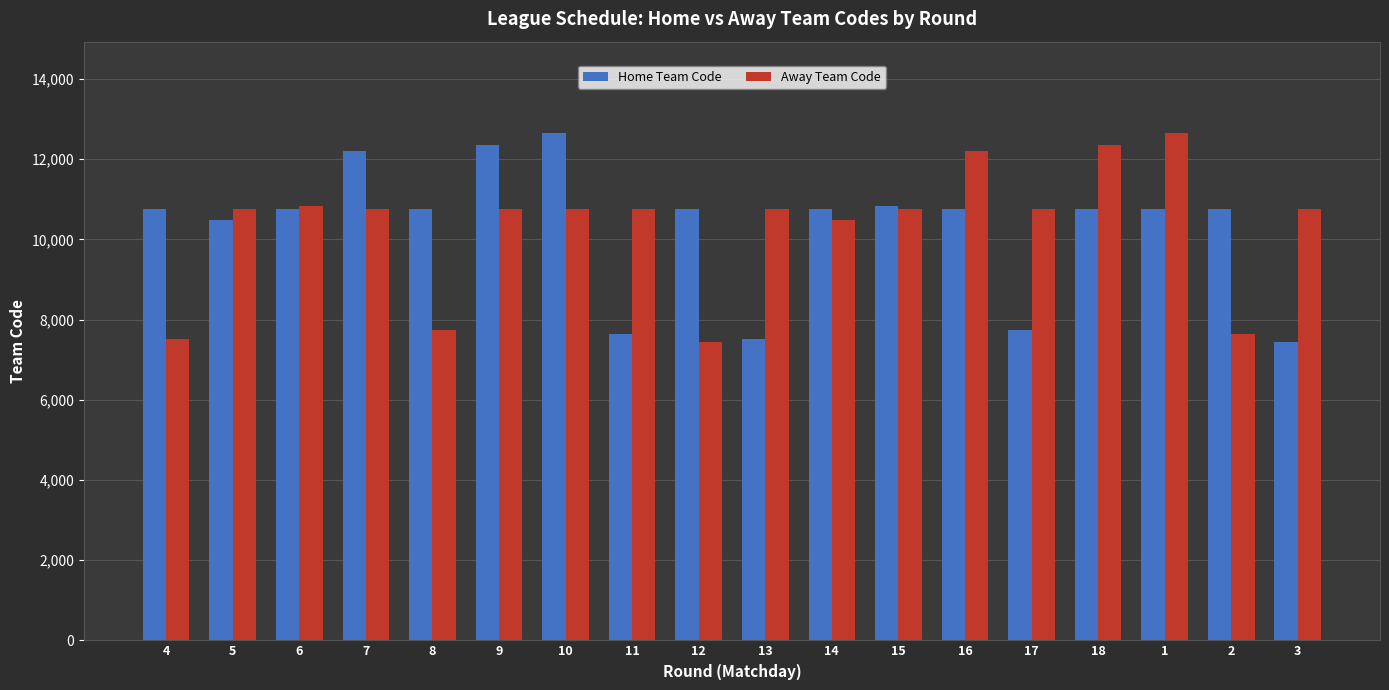

What position from the left is 13?

10